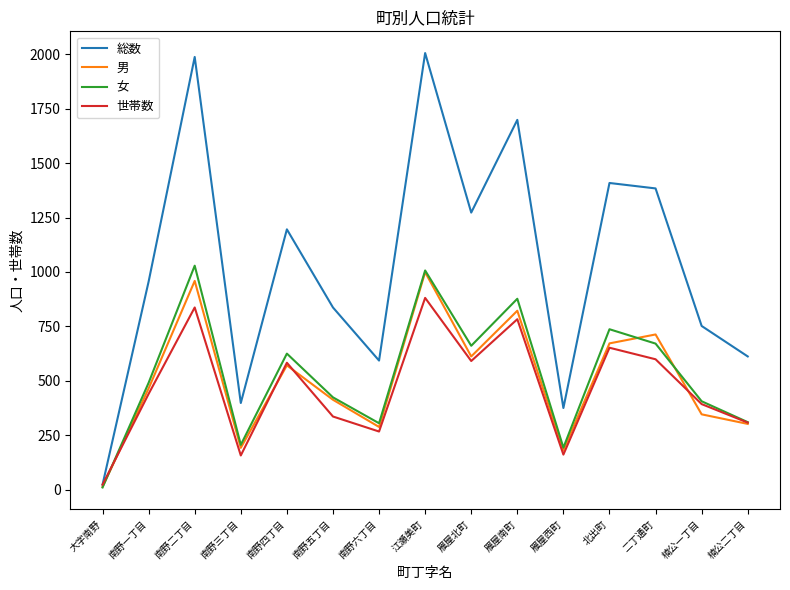

What is the average value of the 男 series?

503